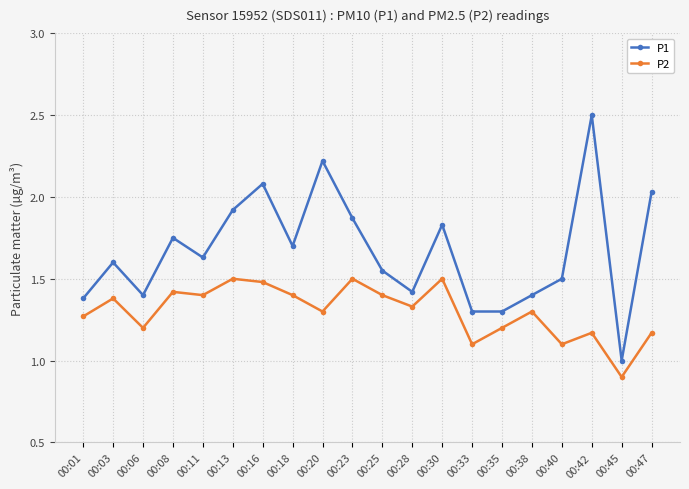

Is it true that P1 equals 2.9 at 00:13?

False